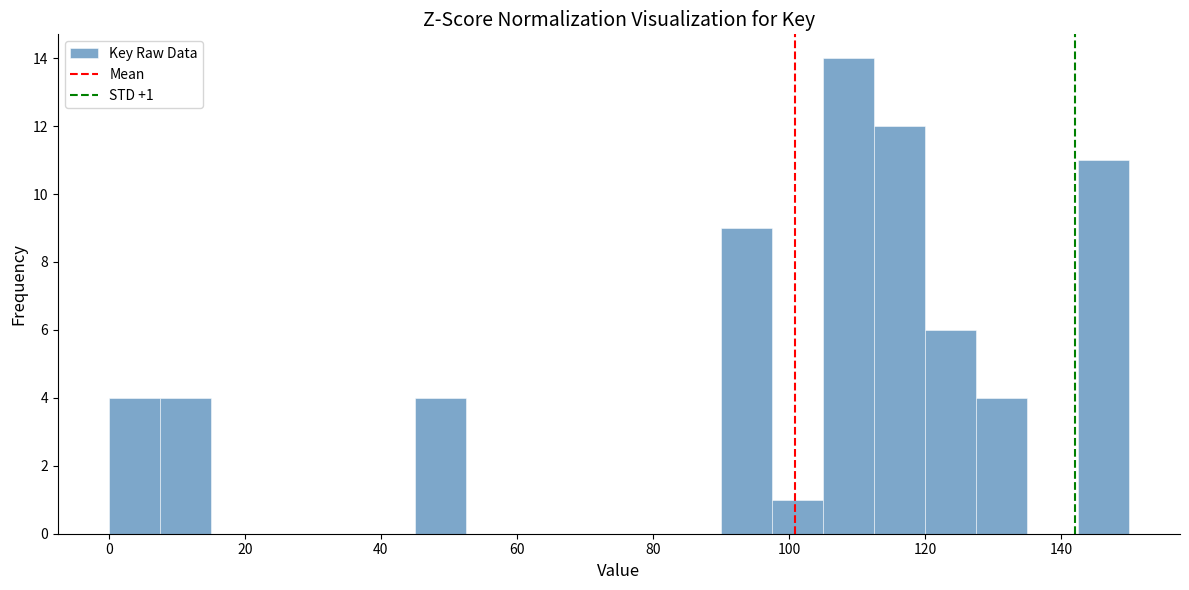

Read against the x-axis, roughly where is the centre of the tallest bar?

108